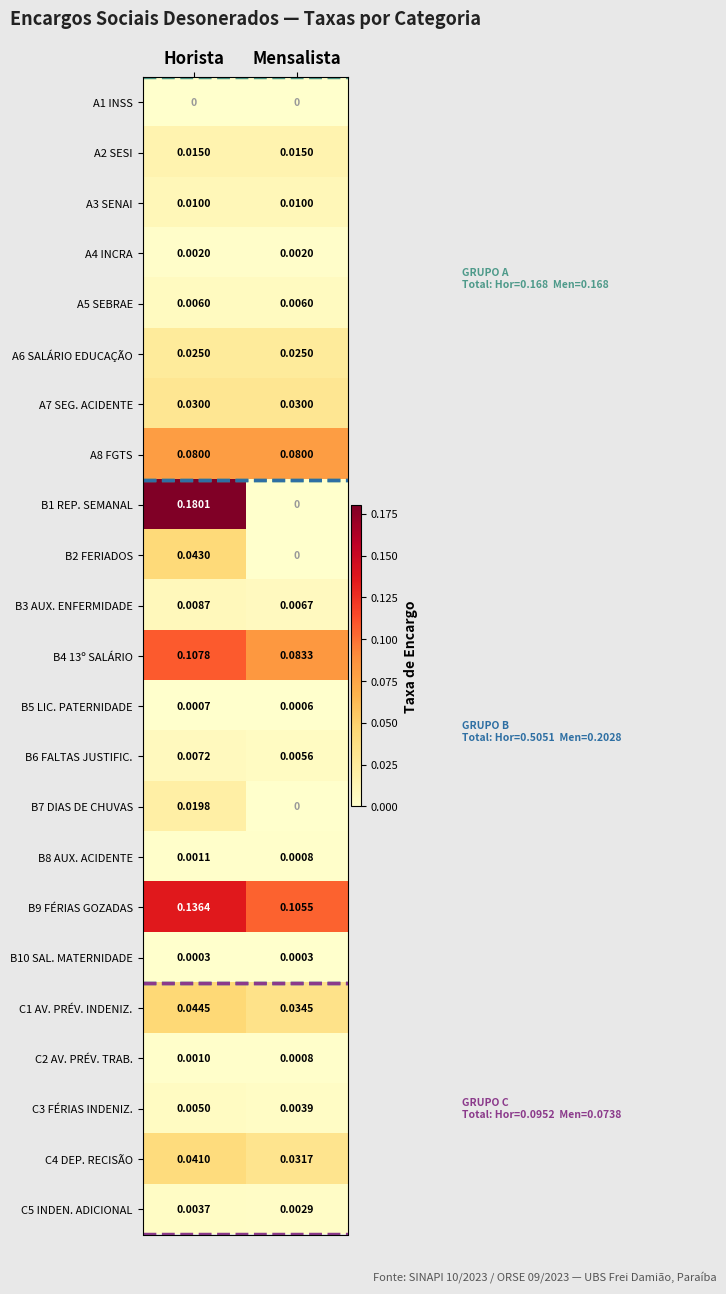

Which series has the largest total across all categories?

B9 FÉRIAS GOZADAS